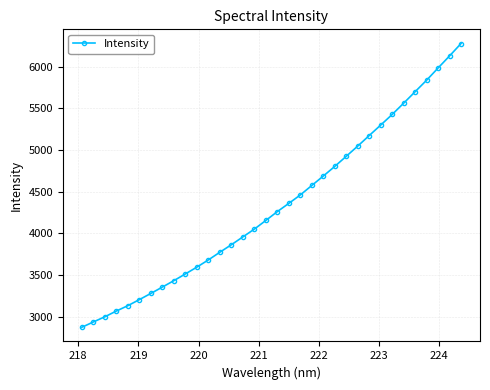

What is the maximum value shown in the chart?

6279.1